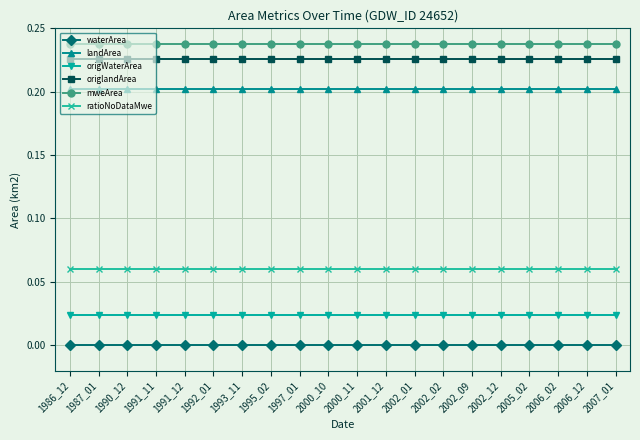

True or false: origWaterArea and waterArea cross at least once.

False